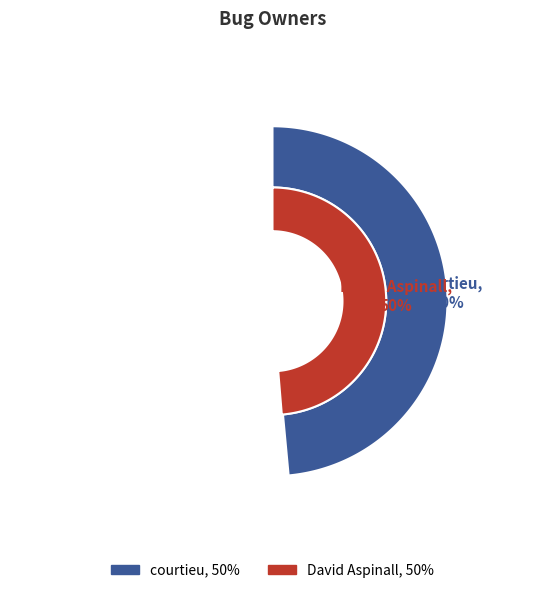

What is the majority slice?

David Aspinall